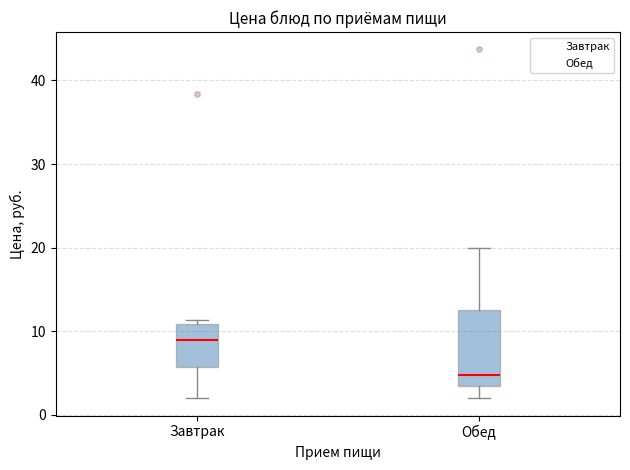

Reading left to right, transcribe this box plot: for each box, give where its median line is, the range the box spans, and where its two whiskers end, as read against the y-axis. The values are not printed on the chart, so give them approximately, as read against the axis.

Завтрак: median 9, box 6 to 11, whiskers 2 to 11 (just above the box's upper edge)
Обед: median 5, box 4 to 13, whiskers 2 to 20